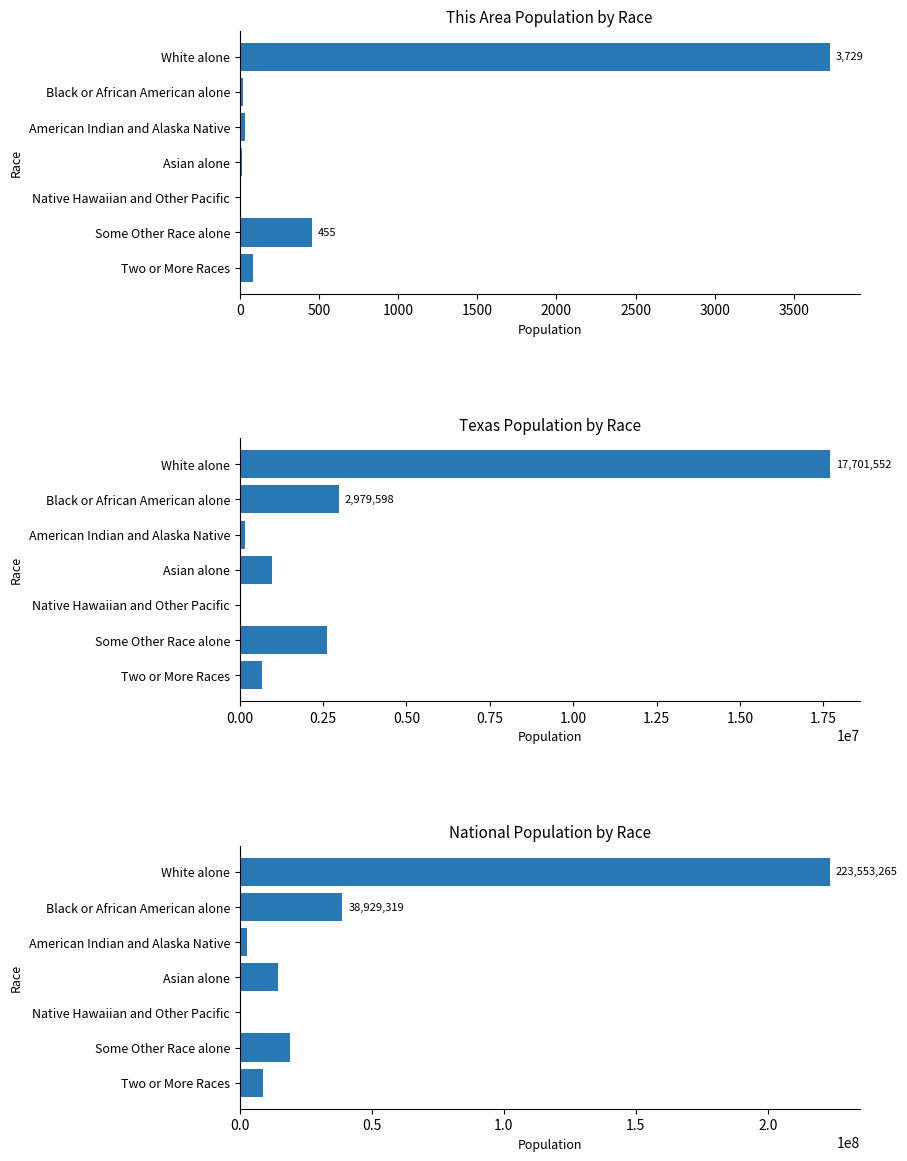

What is the difference between the second highest and minimum values in the Texas series?

2957942